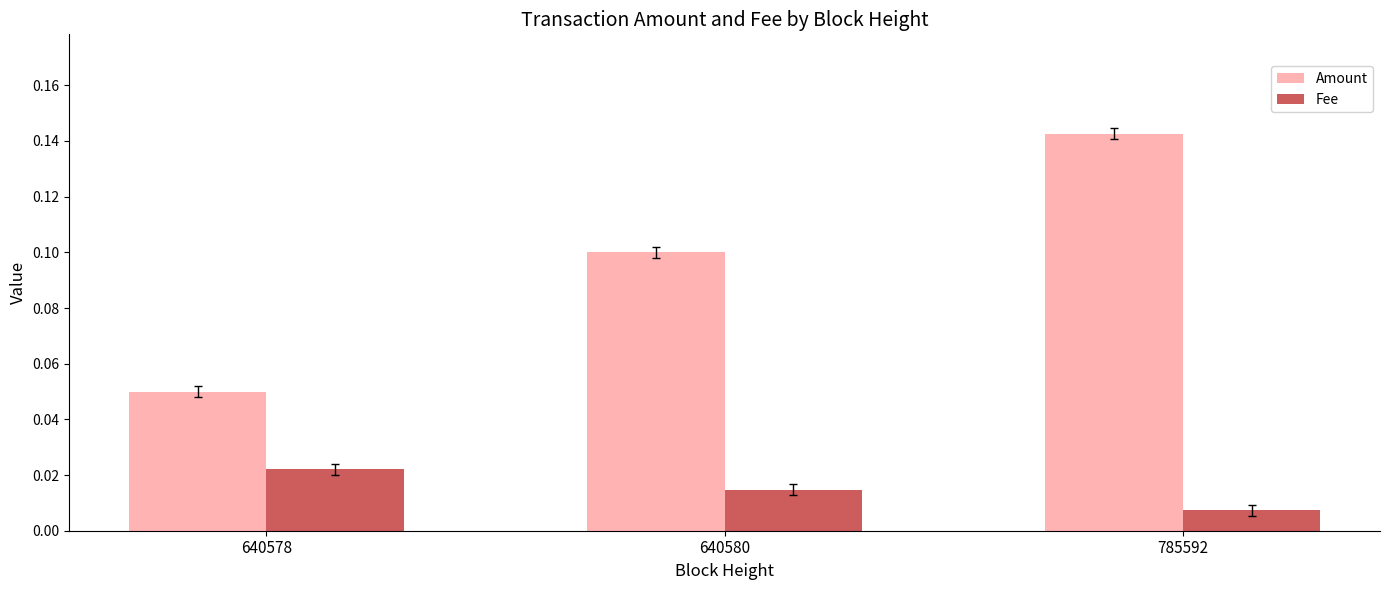

Where is Fee nearest to the value 0?

785592